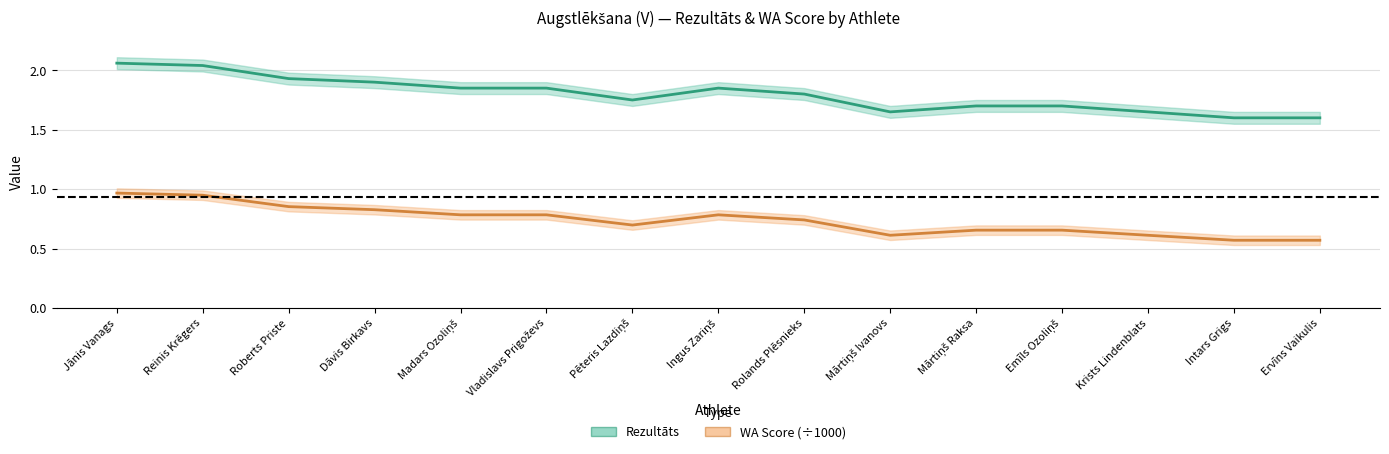

True or false: Rezultāts and WA Score (÷1000) cross at least once.

False